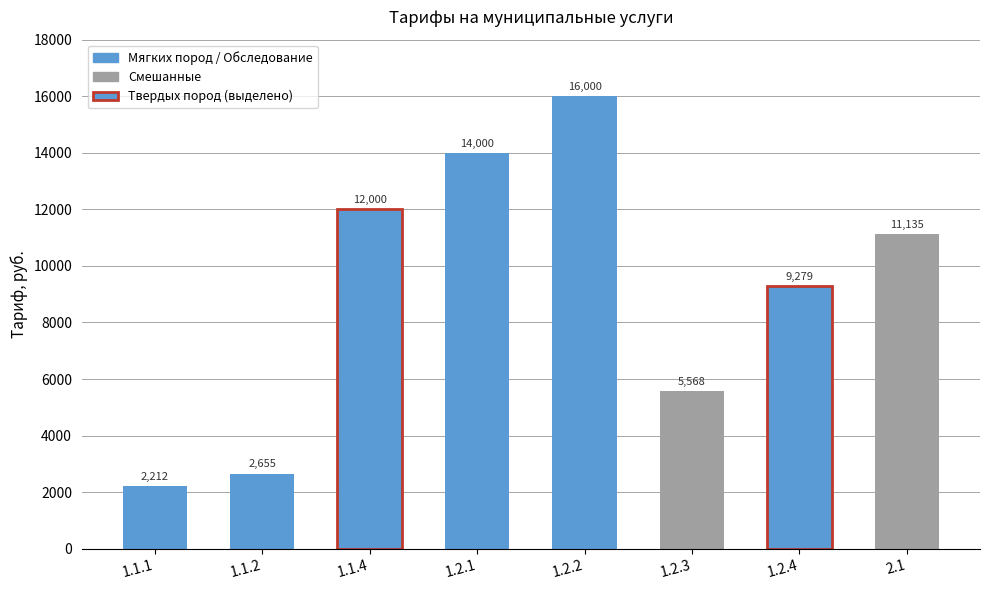

Rank the categories by value from lowest to highest.

1.1.1, 1.1.2, 1.2.3, 1.2.4, 2.1, 1.1.4, 1.2.1, 1.2.2